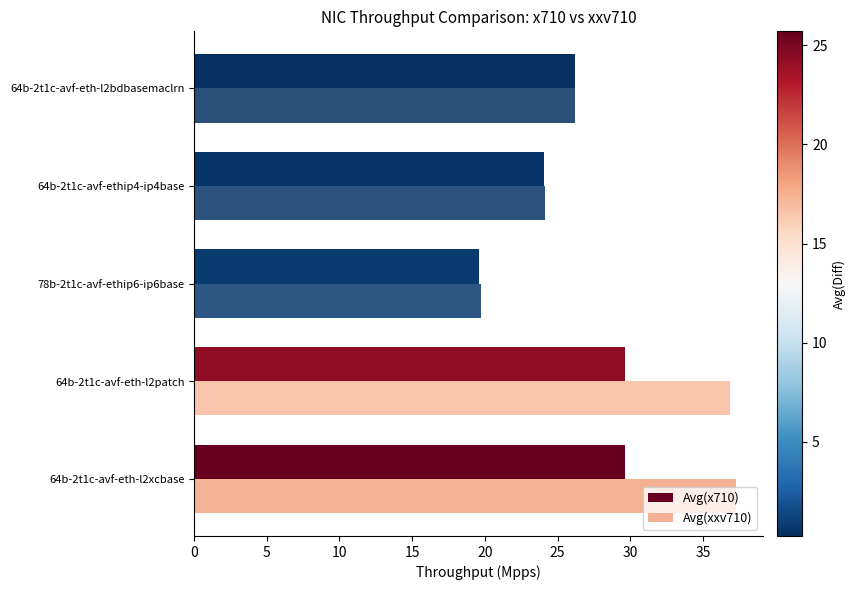

How many data points in Avg(xxv710) are less than 26?

2